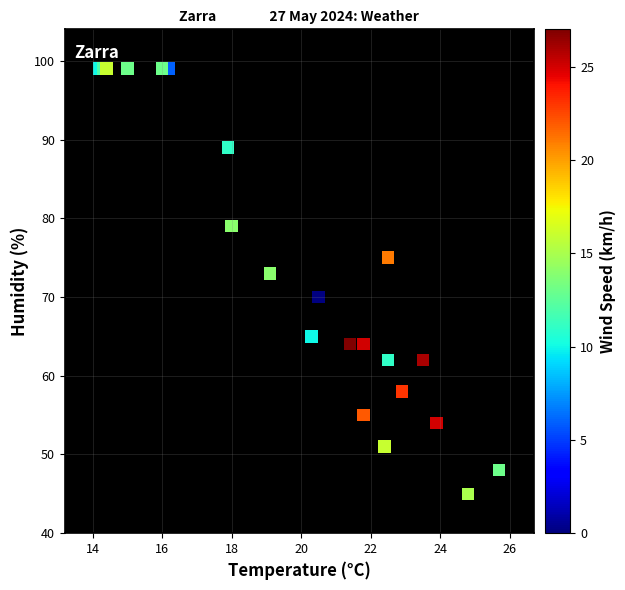

What Y value in the scatter plot is closest to 72?

73